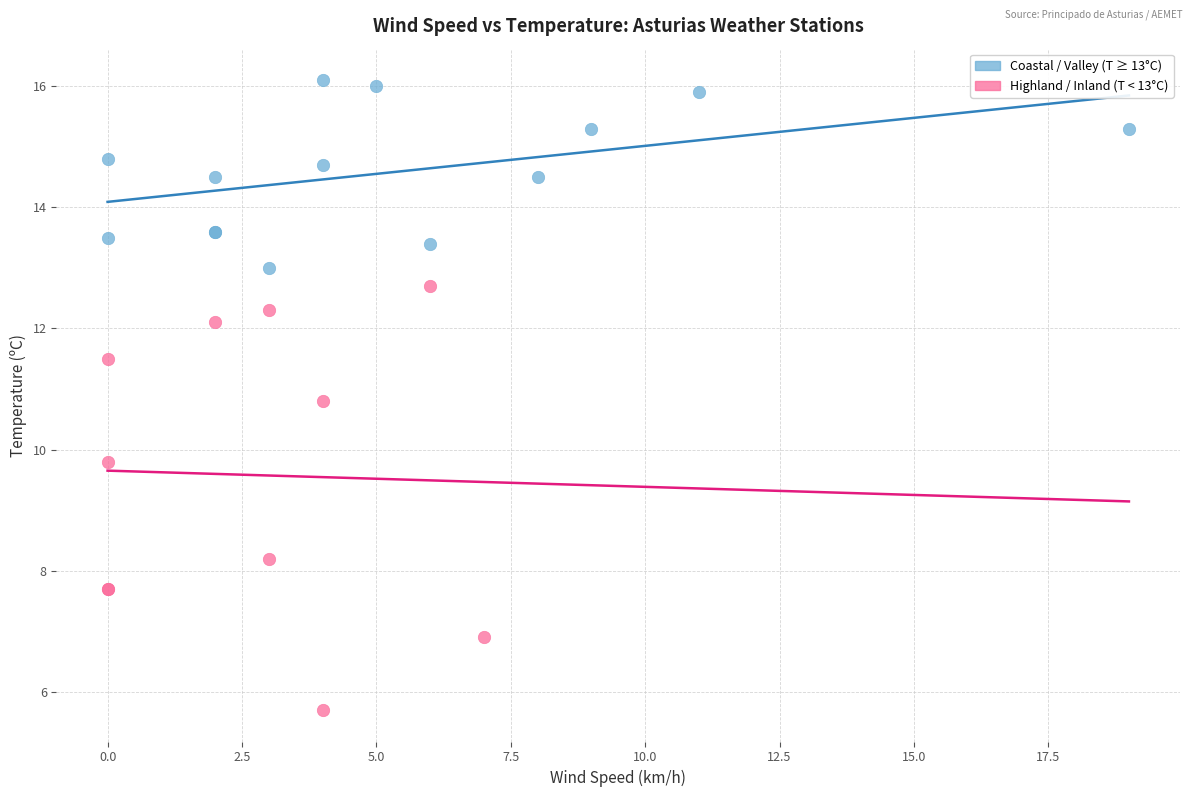

Which series has the widest spread of Y values?

Highland / Inland (T < 13°C)